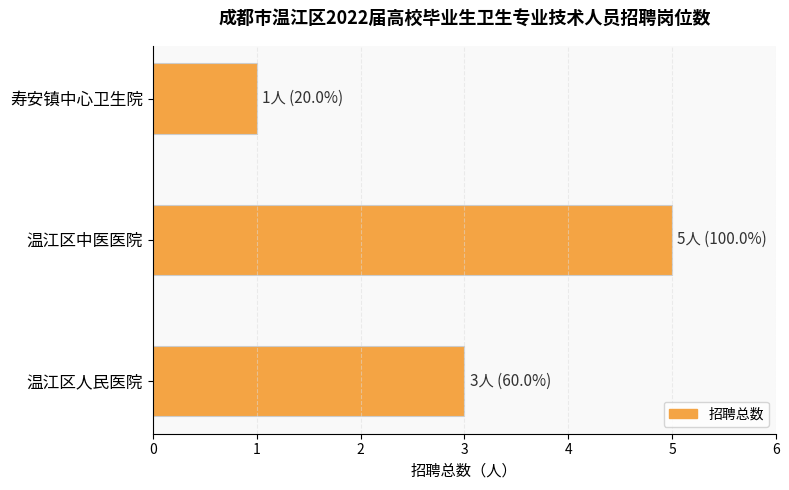

Reading bottom to top, list all the values displayed in this chart.

温江区人民医院=3	温江区中医医院=5	寿安镇中心卫生院=1